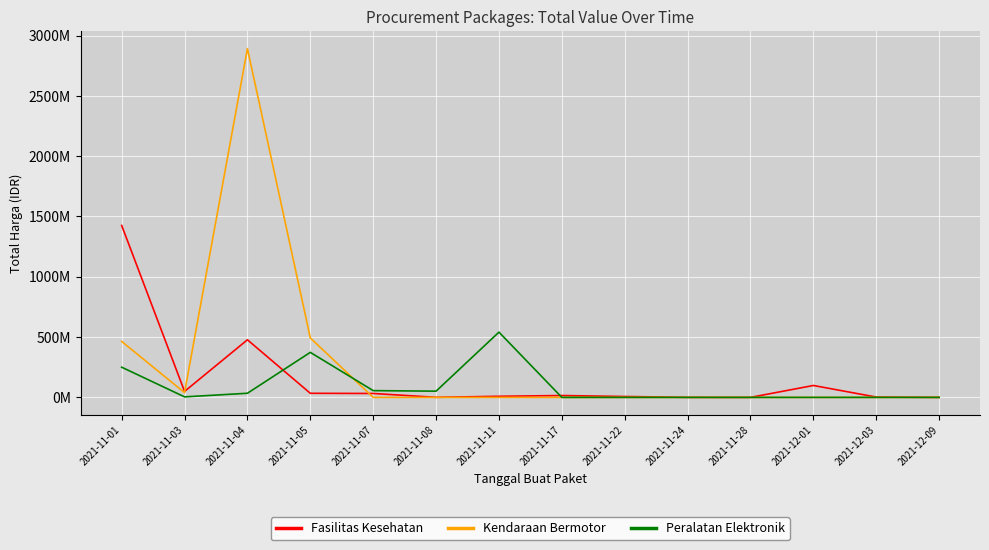

What is the difference between the Peralatan Elektronik values at 2021-11-07 and 2021-12-09?

56152800